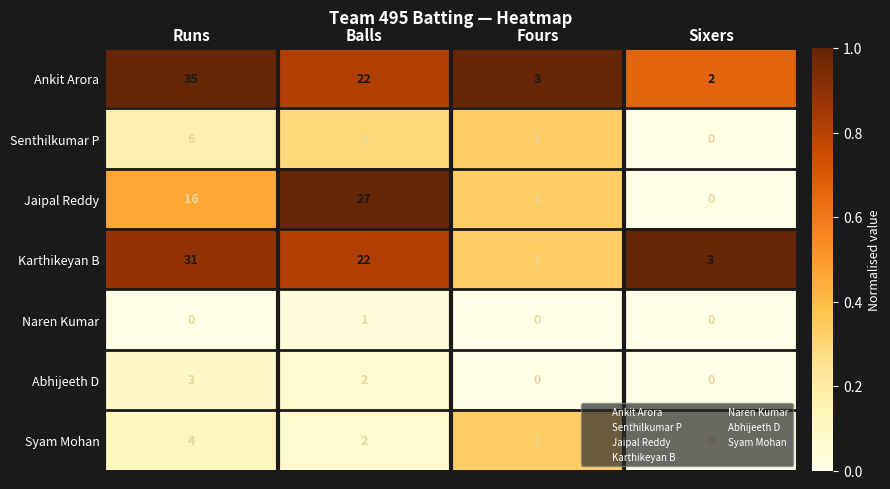

The value of Syam Mohan at Runs is 4. True or false?

True